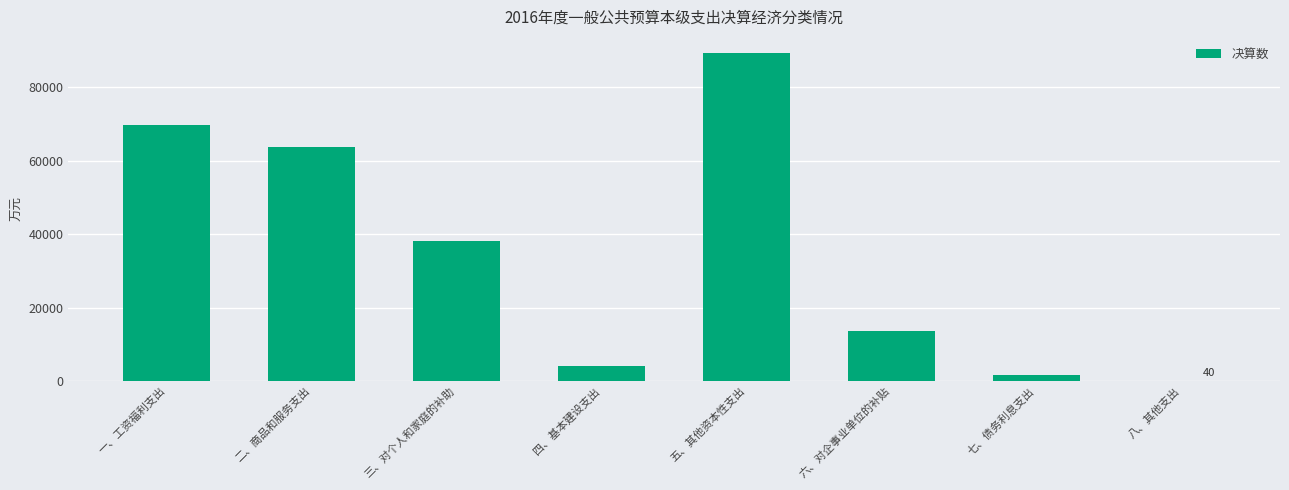

Reading left to right, transcribe all the data shown in this chart.

一、工资福利支出=69759	二、商品和服务支出=63649	三、对个人和家庭的补助=38230	四、基本建设支出=3998	五、其他资本性支出=89280	六、对企事业单位的补贴=13554	七、债务利息支出=1607	八、其他支出=40